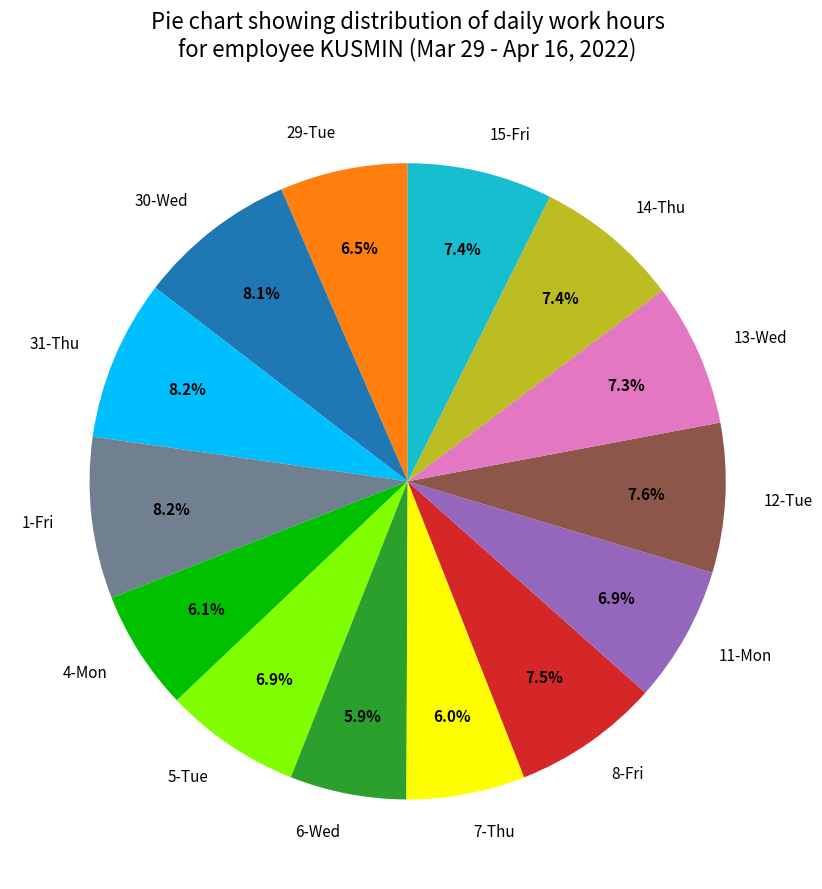

What is the total percentage of 8-Fri and 7-Thu?

13.5%